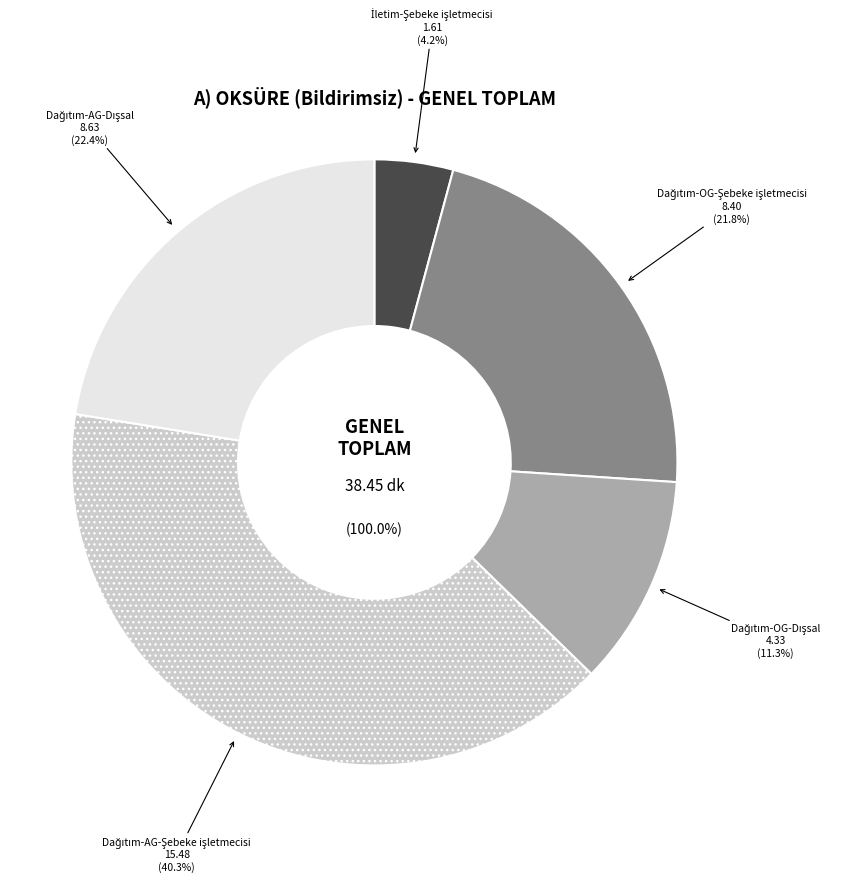

Approximately how many times larger is the value at Dağıtım-OG-Dışsal compared to Dağıtım-AG-Şebeke işletmecisi?

0.3